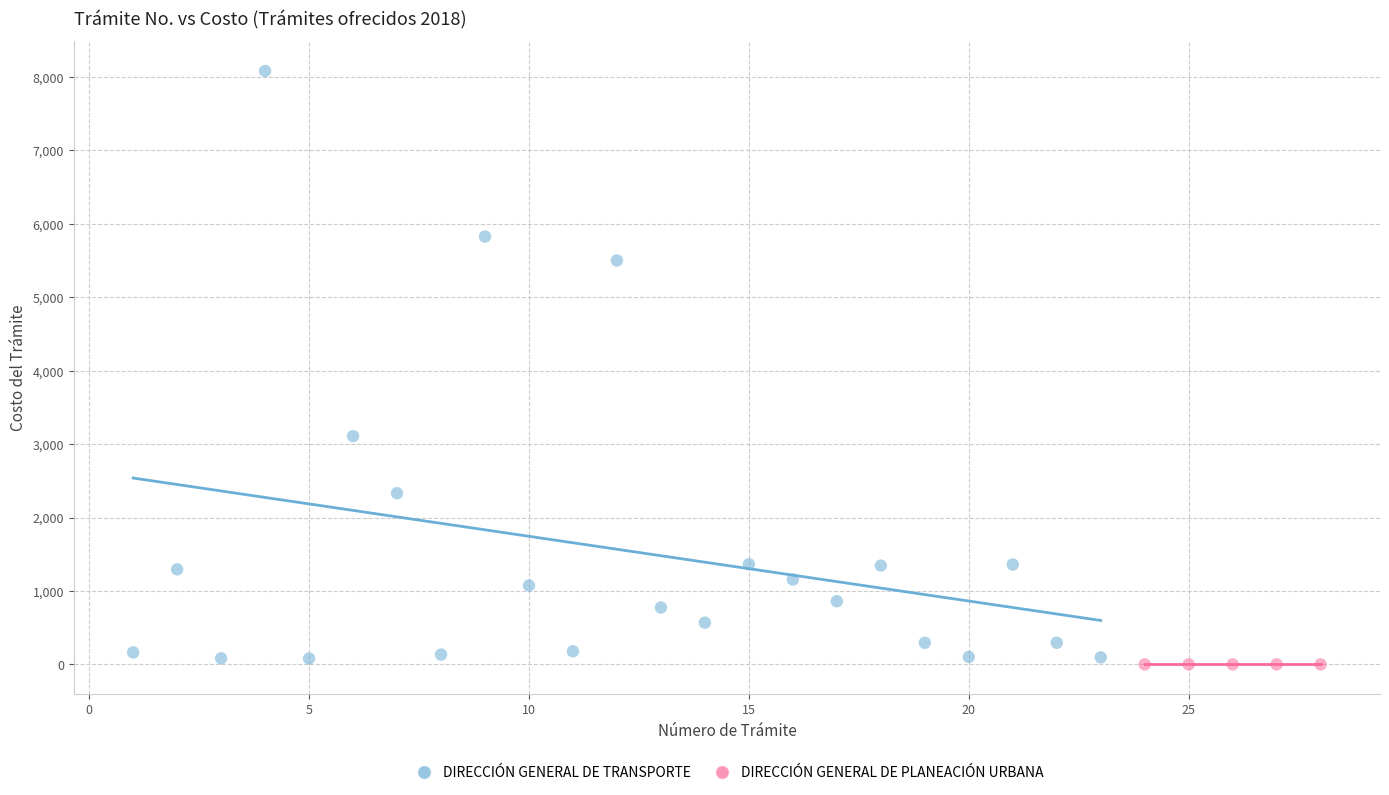

Which series reaches the maximum Y coordinate?

DIRECCIÓN GENERAL DE TRANSPORTE